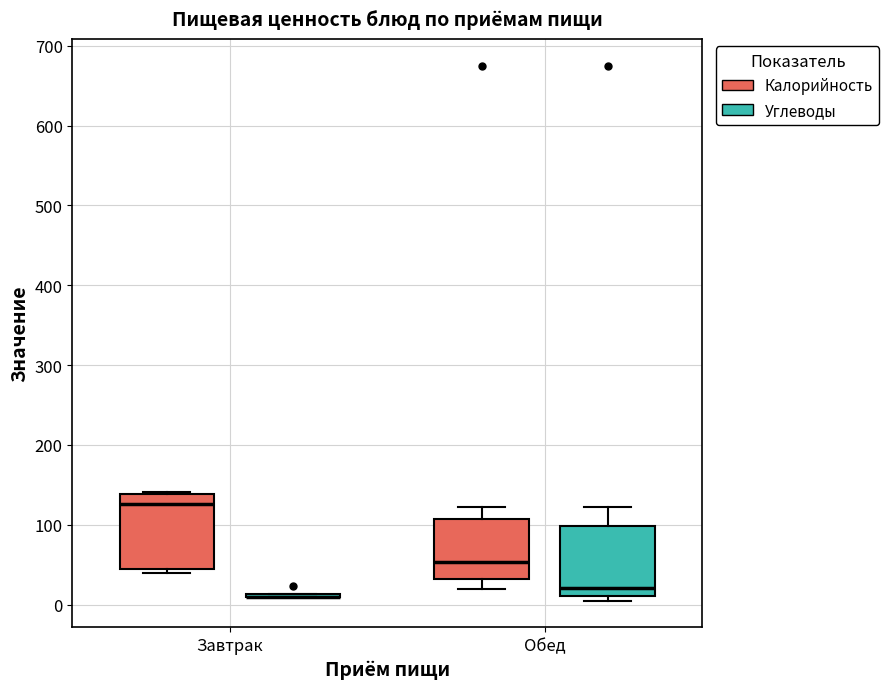

Reading left to right, transcribe this box plot: for each box, give where its median line is, the range the box spans, and where its two whiskers end, as read against the y-axis. The values are not printed on the chart, so give them approximately, as read against the axis.

Завтрак (Калорийность): median 130, box 50 to 140, whiskers 40 to 140
Завтрак (Углеводы): box collapsed to a line at 10, whiskers 10 to 10
Обед (Калорийность): median 50, box 30 to 110, whiskers 20 to 120
Обед (Углеводы): median 20, box 10 to 100, whiskers 0 to 120